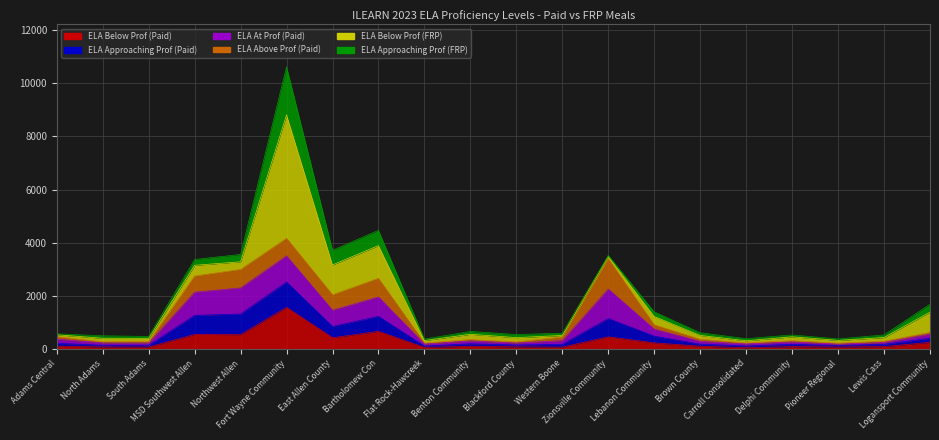

What is the value of the ELA Approaching Prof (Paid) point at the 15th from the left?

282